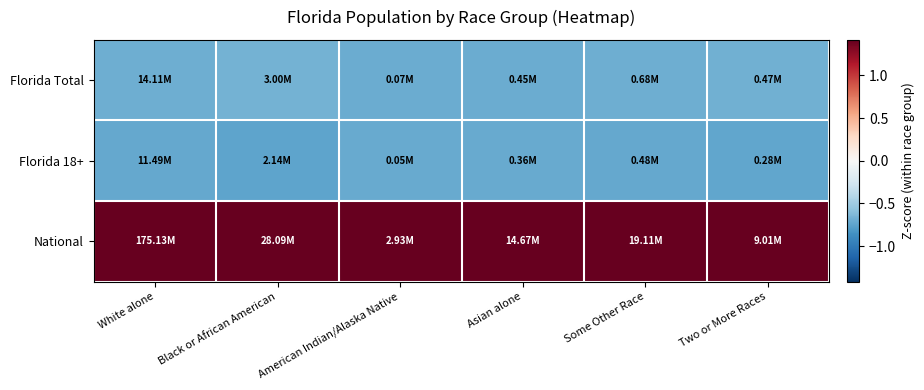

Between American Indian/Alaska Native and Asian alone, which is larger?

Asian alone